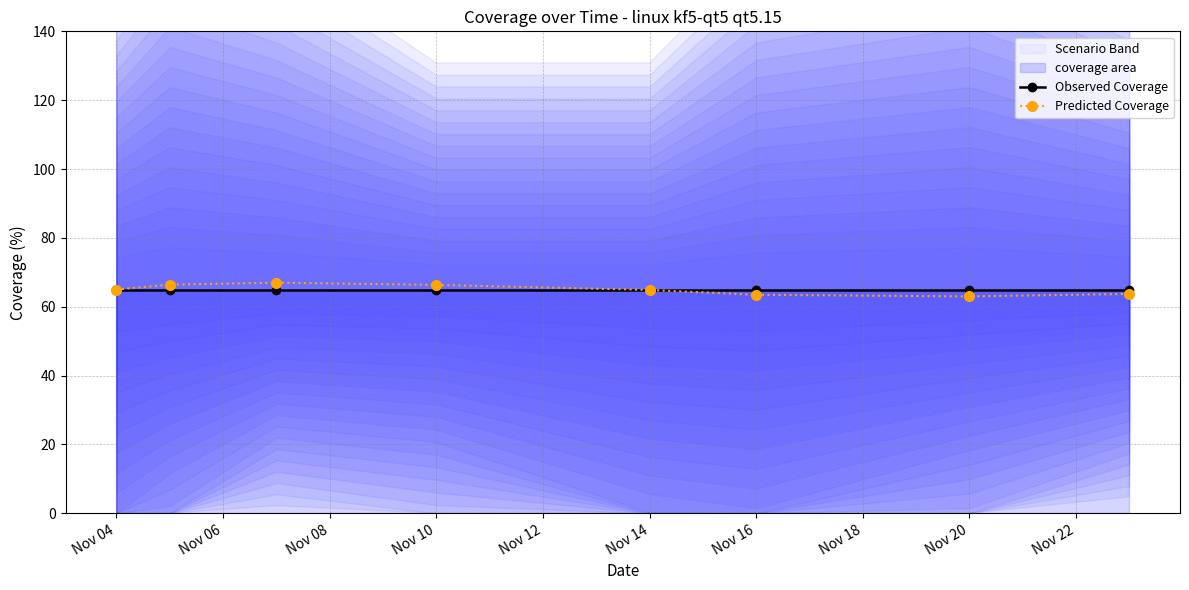

The Observed Coverage series shows 65.0 at Nov 04. True or false?

True